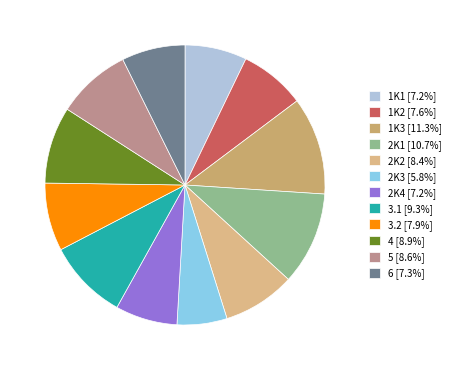

What percentage is the 2K1 slice, to the nearest percent?

11%